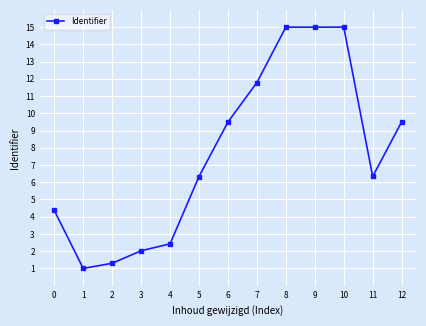

How many data points does each series have?

13